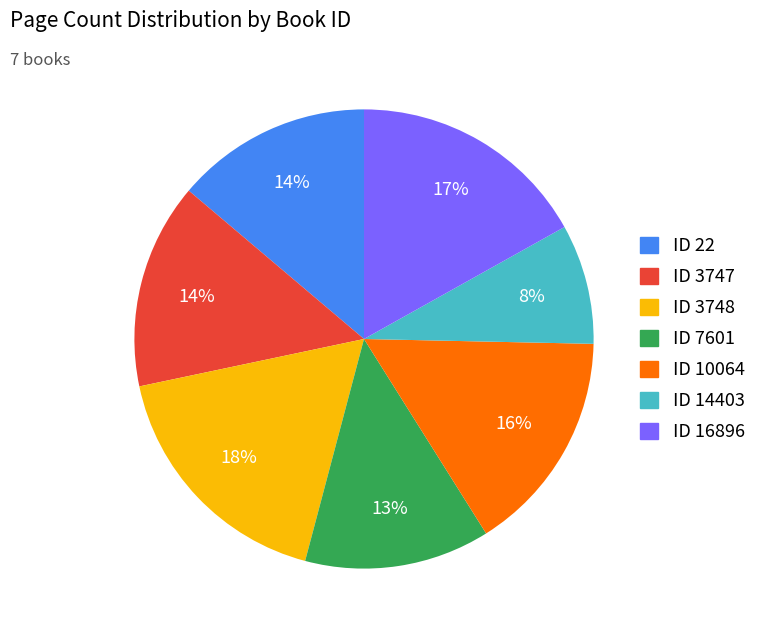

To the nearest percent, what is the average slice percentage?

14%